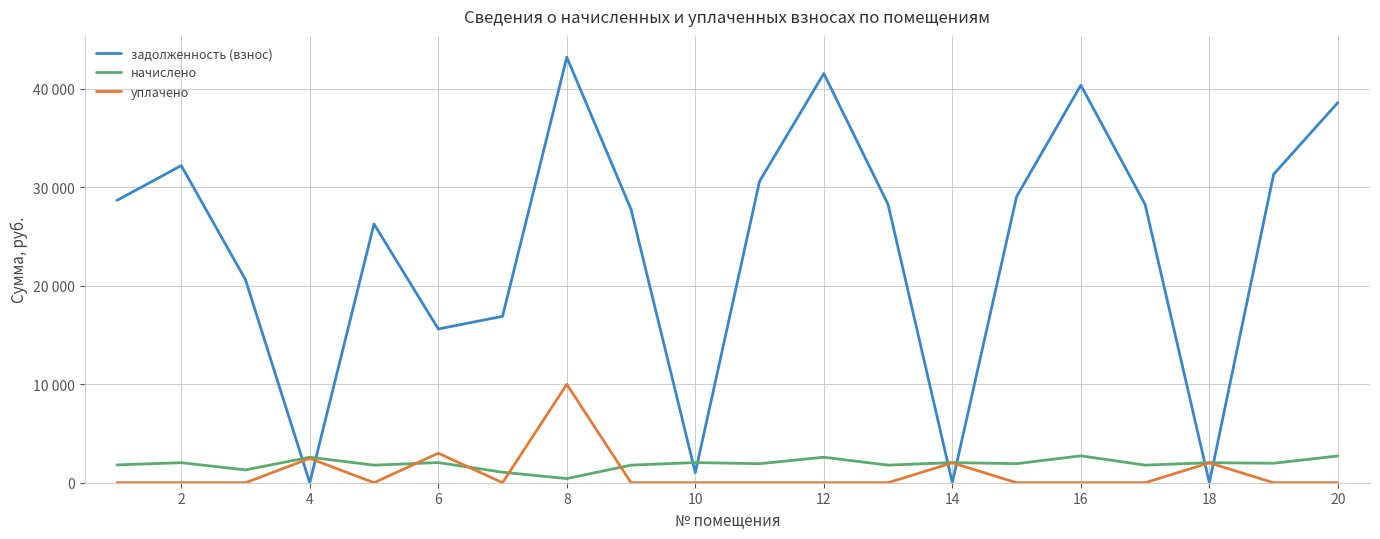

Is this an area chart (filled region under the line)?

No